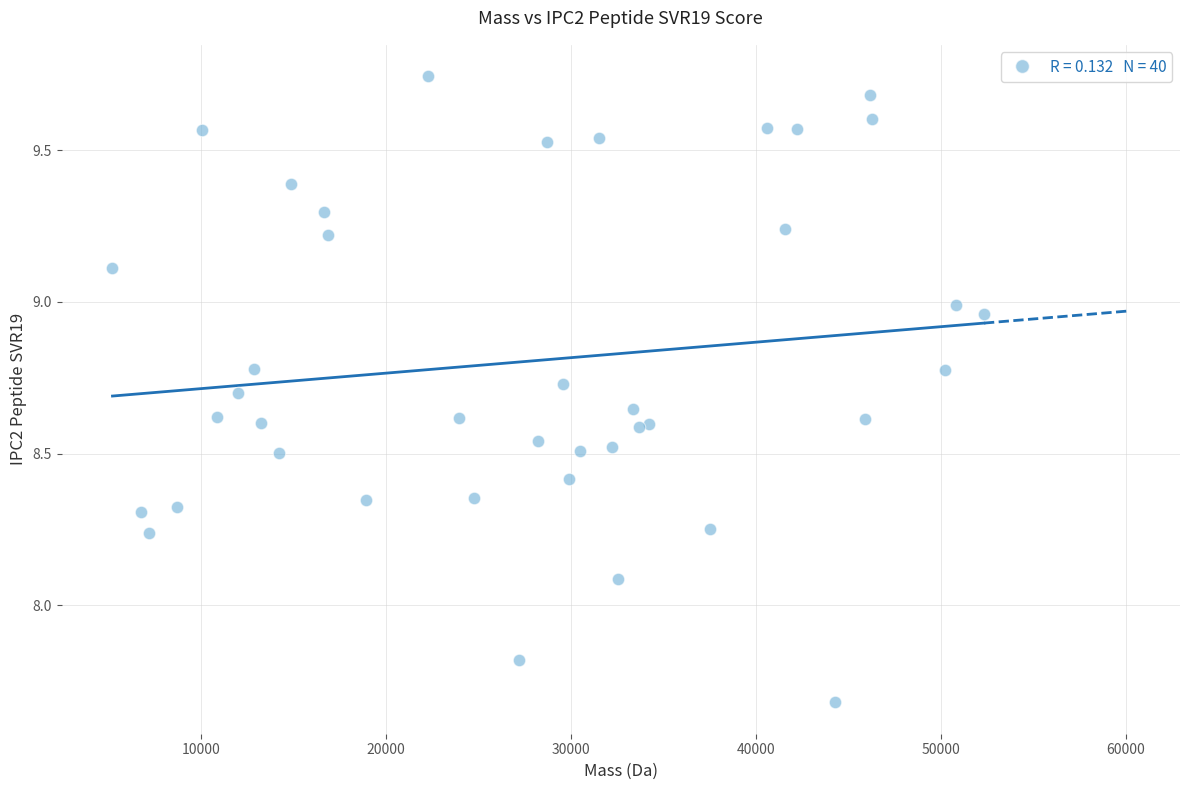

What Y value in the scatter plot is closest to 8?

8.1